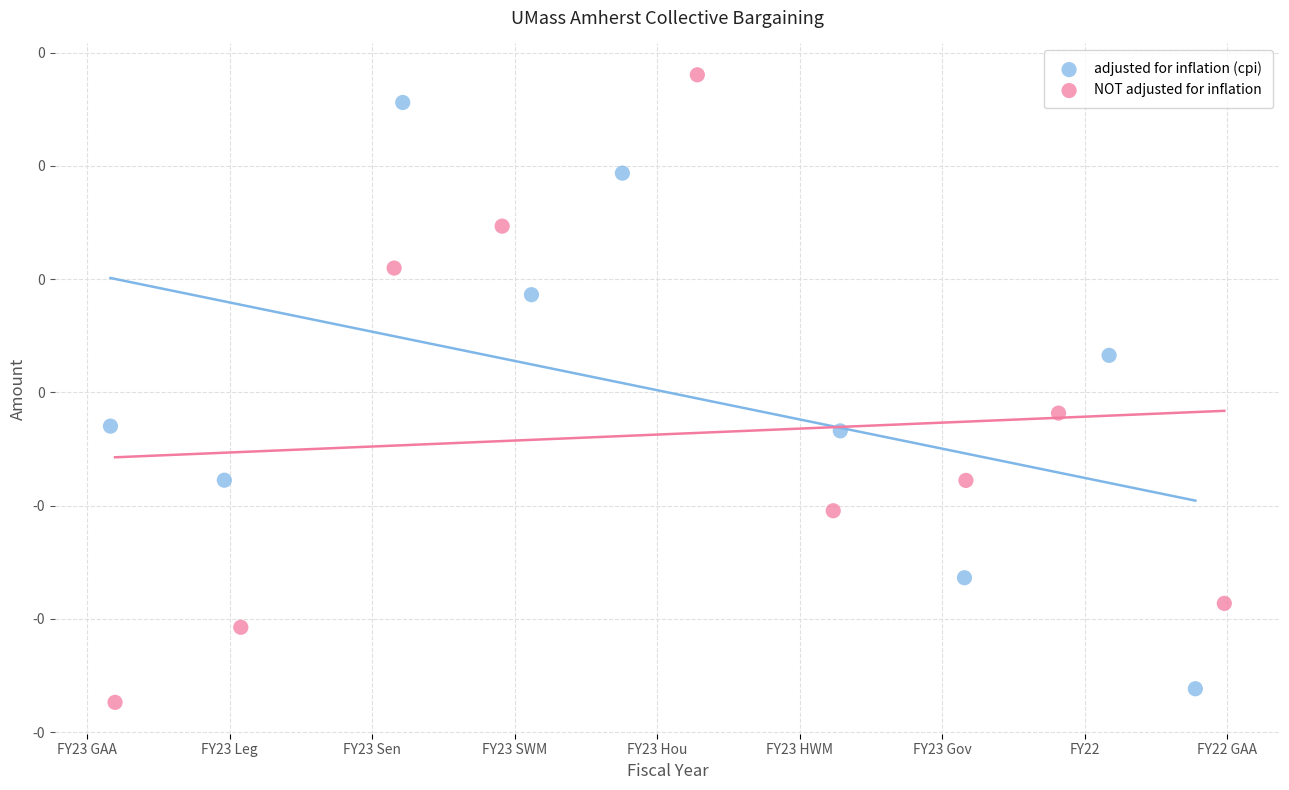

What are all the series names shown in the legend?

adjusted for inflation (cpi), NOT adjusted for inflation